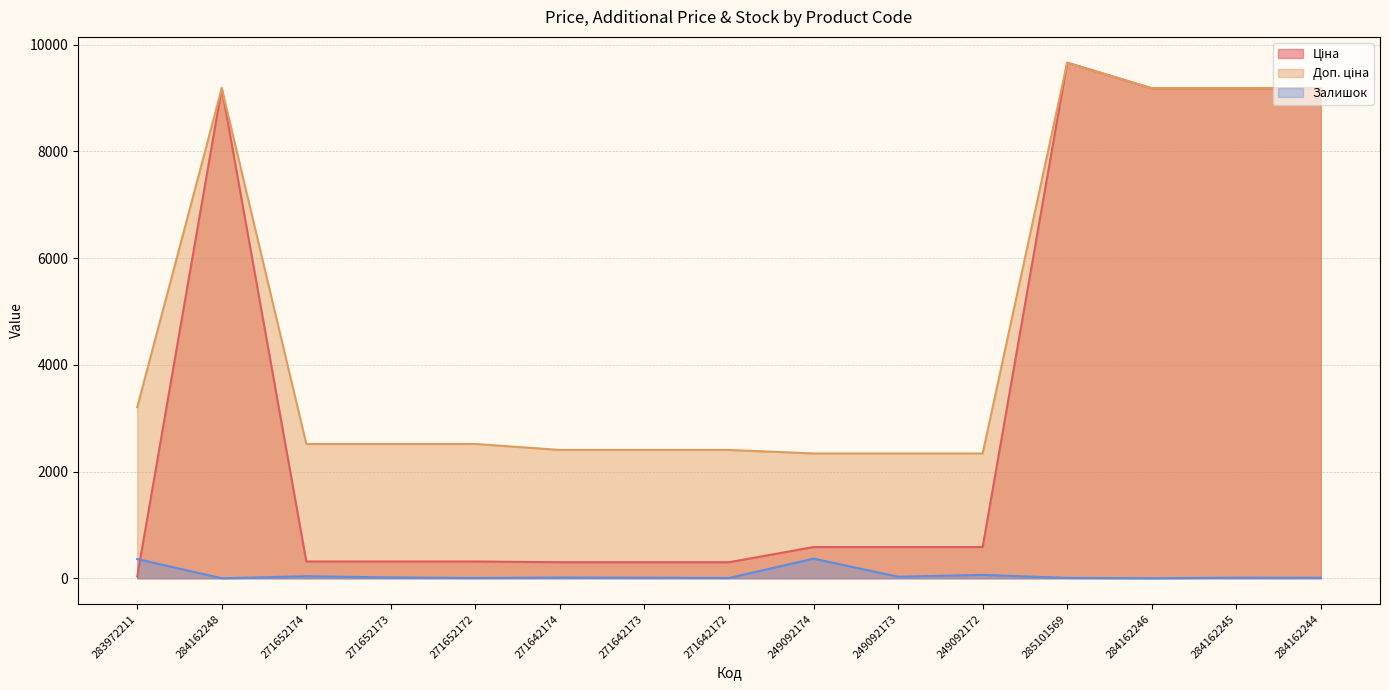

What is the total value across all series at 271642173?

2716.8